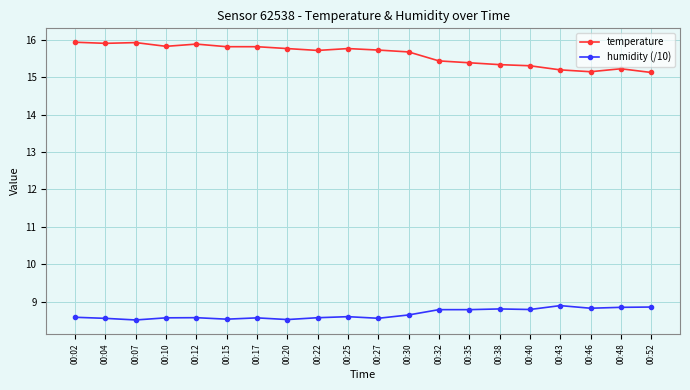

True or false: humidity (/10) has a value of 11.8 at 00:40.

False